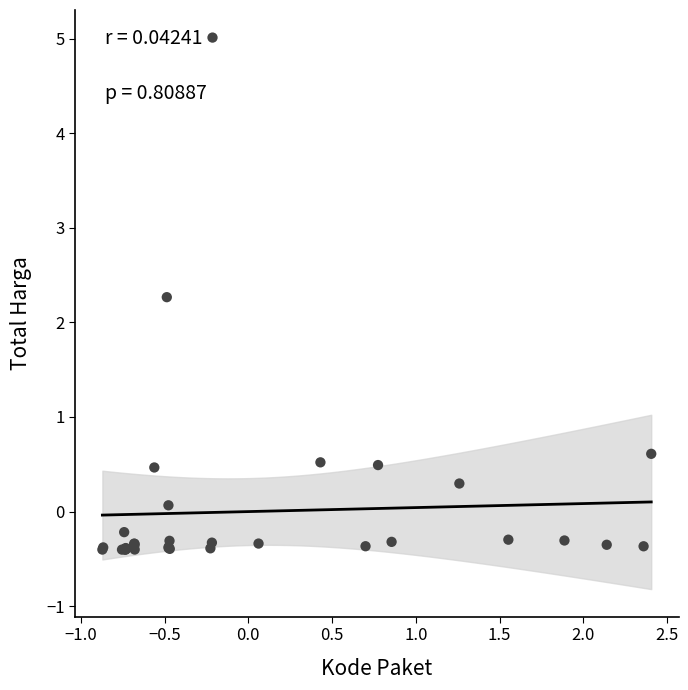

What Y value in the scatter plot is closest to 2?

2.3